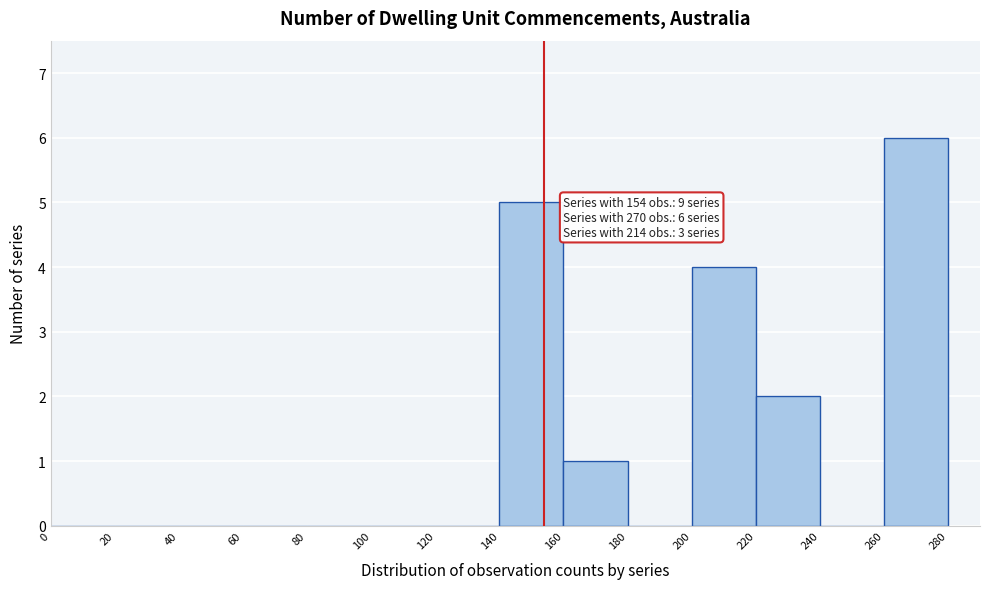

Over which range of the x-axis is the bar tallest?

260 to 280